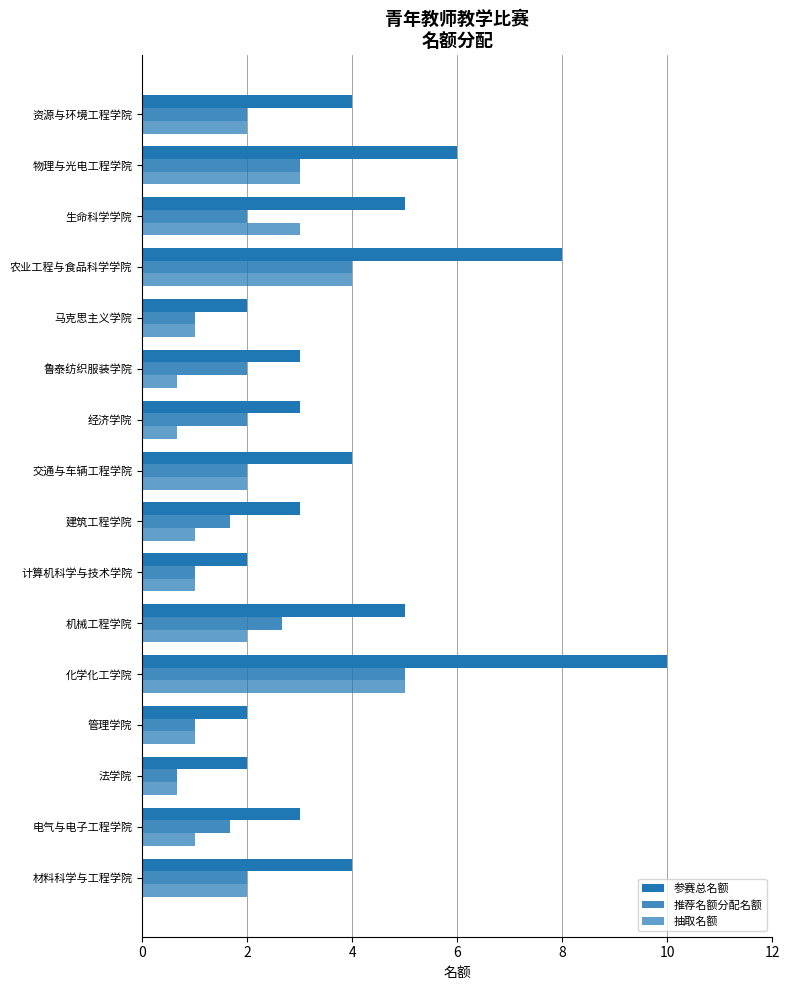

How many values in the 抽取名额 series are below 2?

8